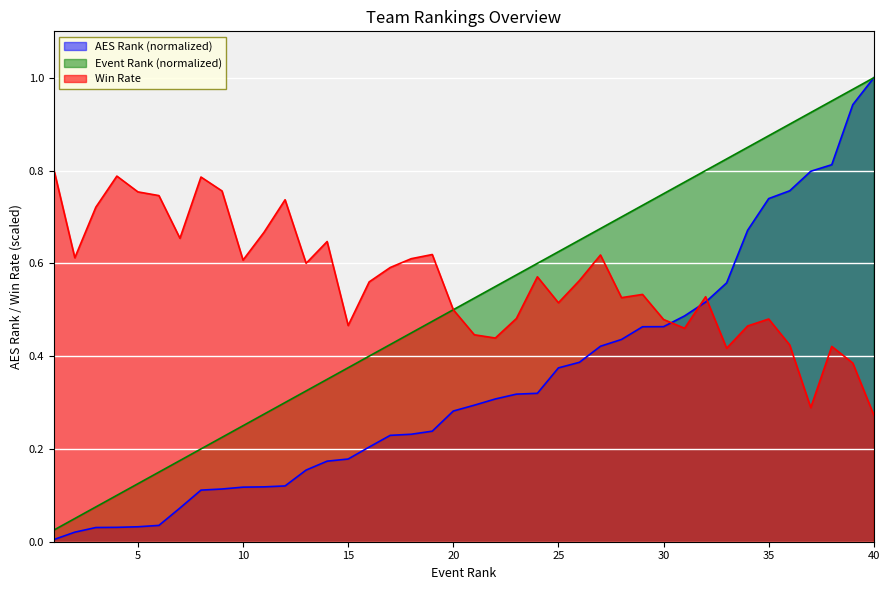

Which series has the widest spread of values?

AES Rank (normalized)